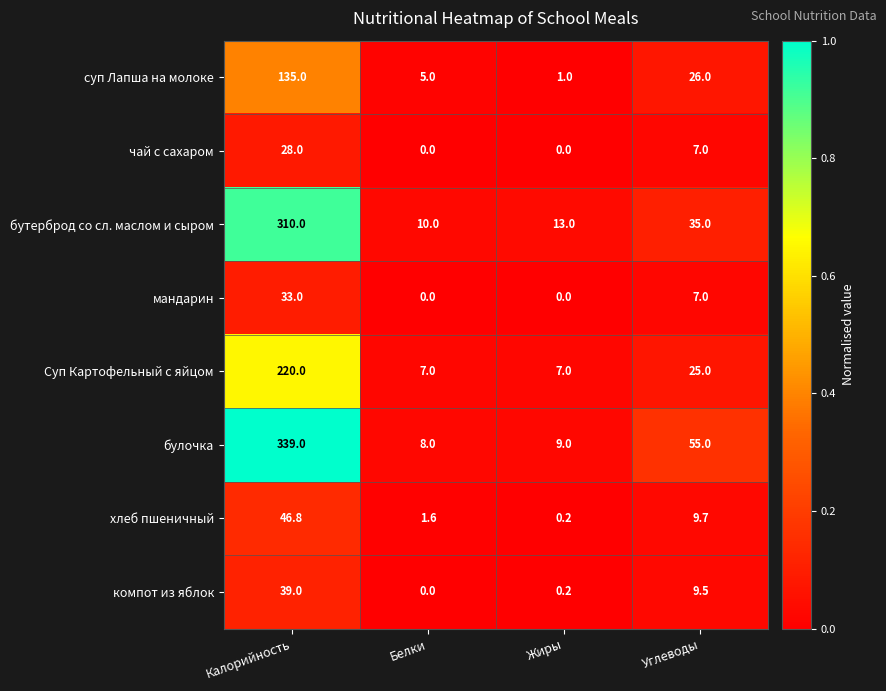

What is the total value across all series at Калорийность?

1150.8